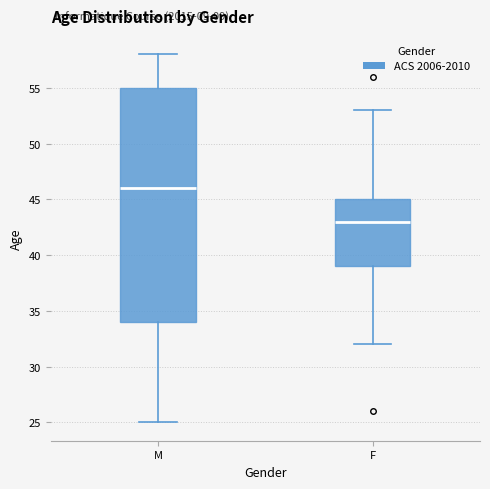

Which box is the tallest, from its lower edge to its upper edge?

M